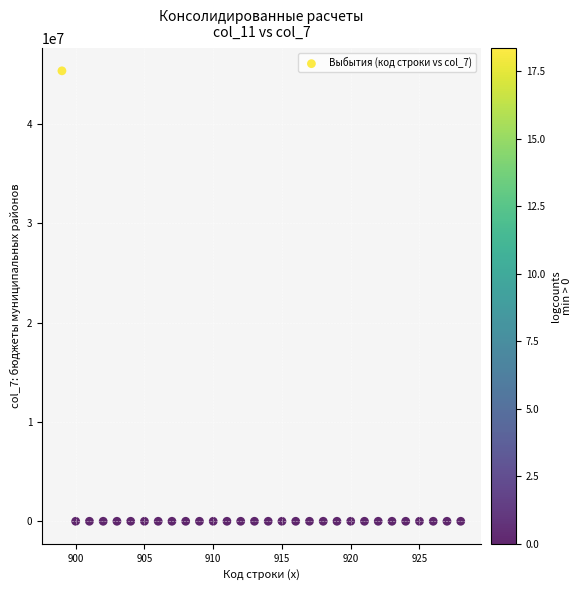

What is the range of Y values (max minus min)?

45334286.6